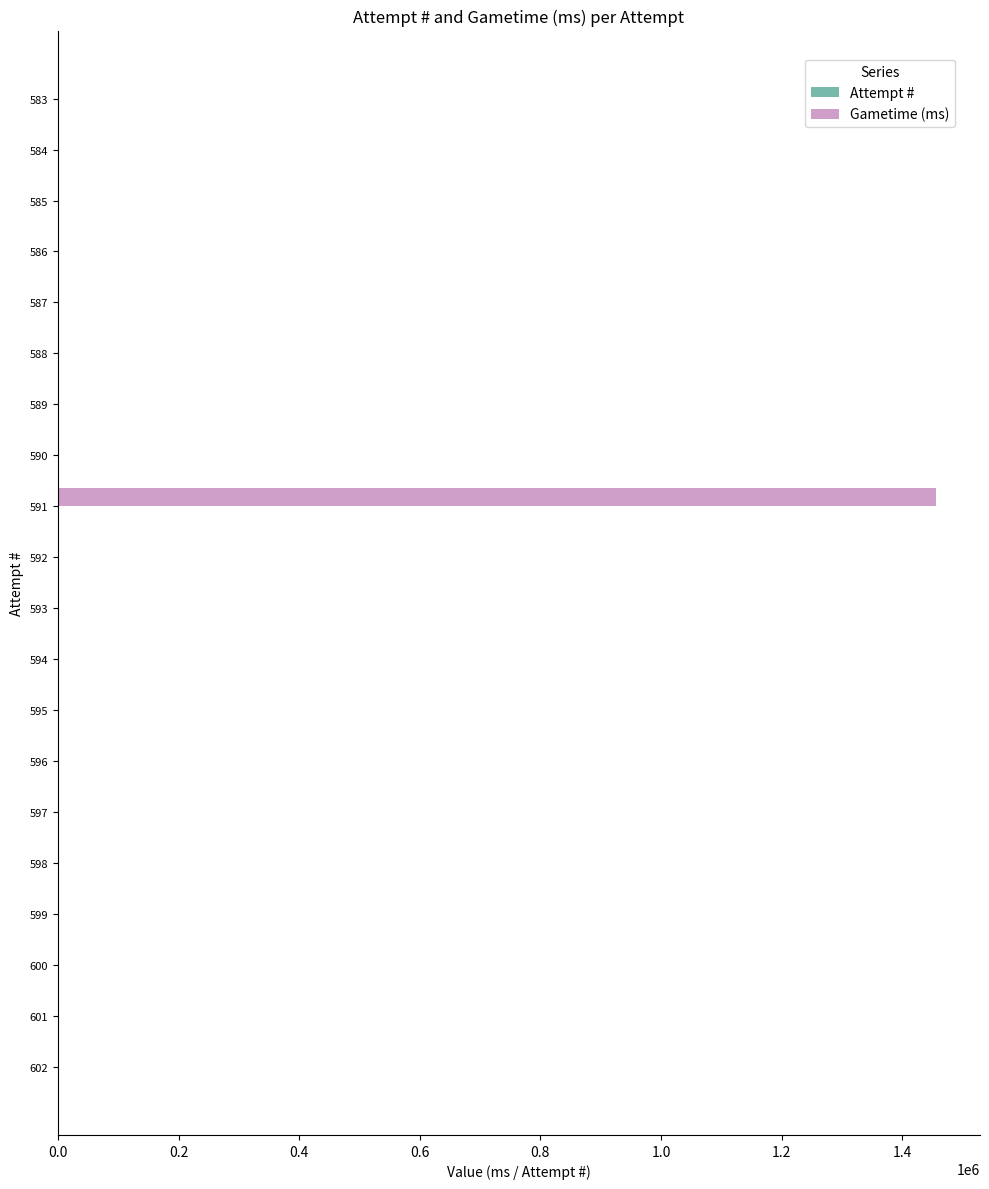

At which label does Gametime (ms) reach its peak?

591